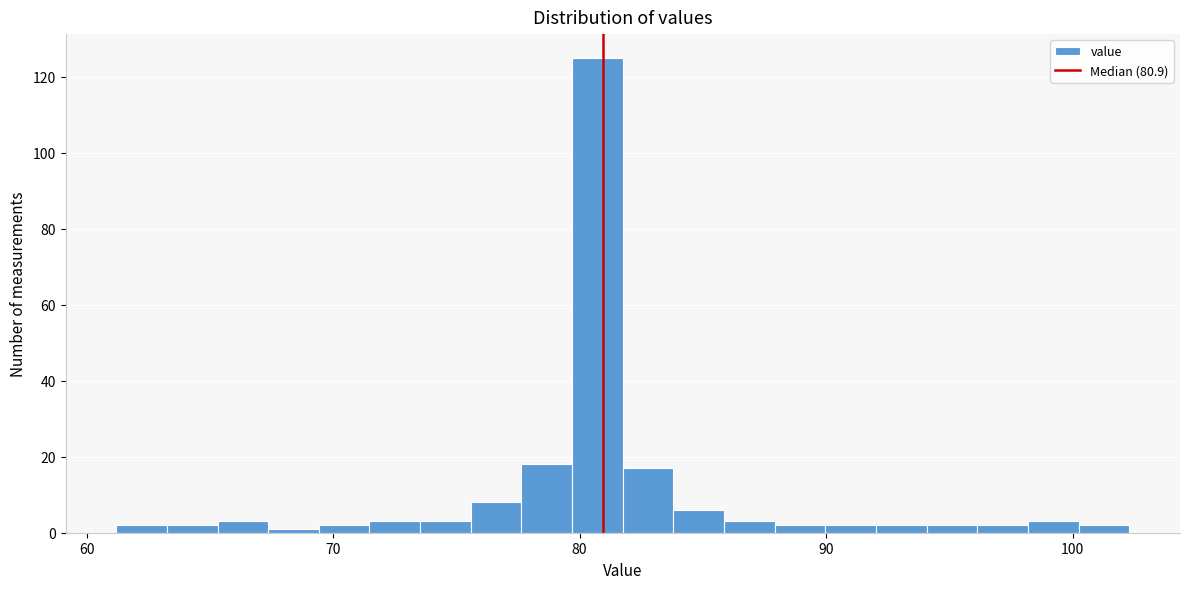

Read against the x-axis, roughly where is the centre of the tallest bar?

81